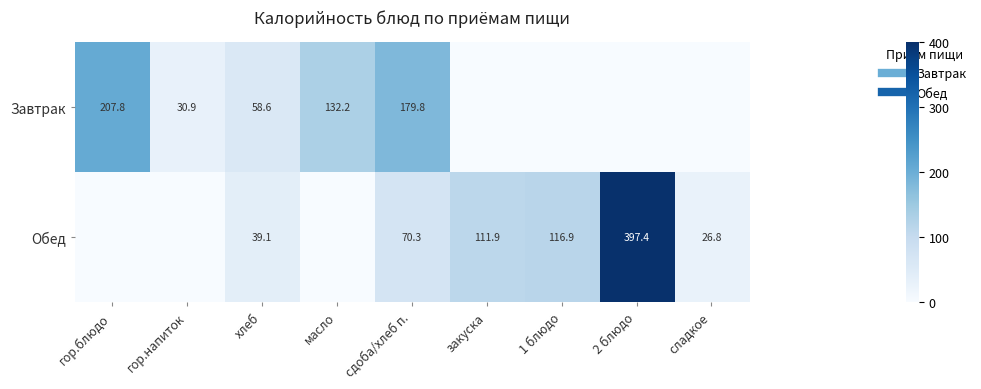

How many data points does each series have?

9